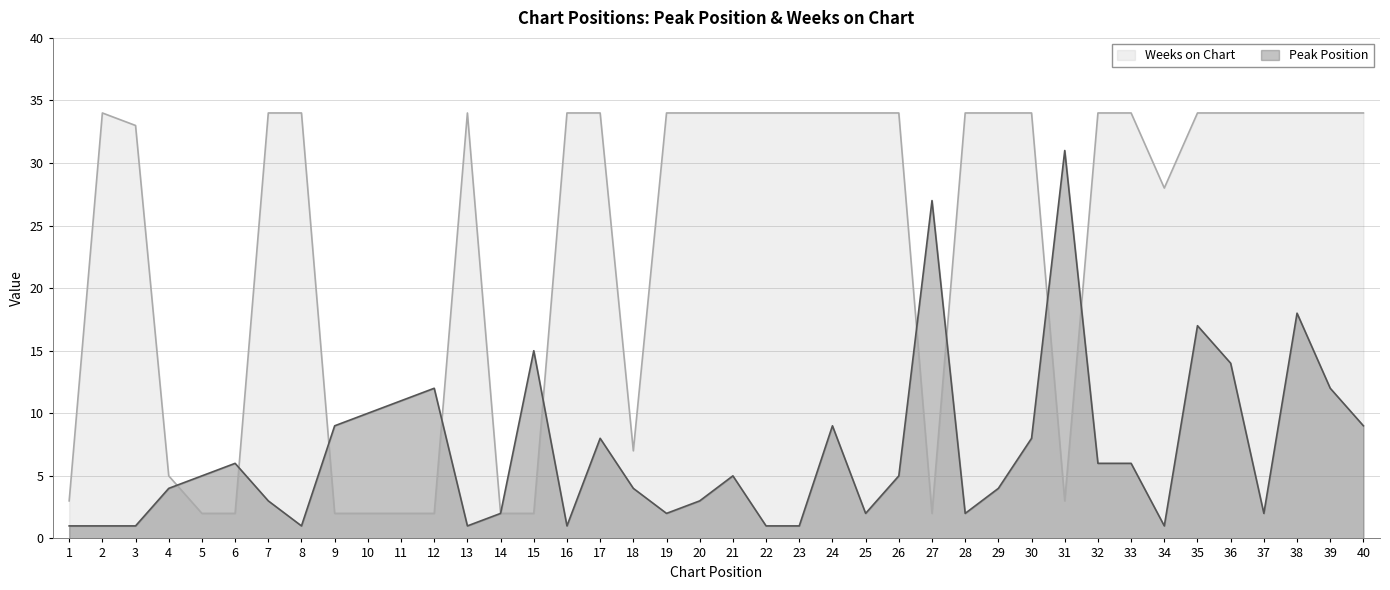

Which label corresponds to the smallest value in the chart?

1